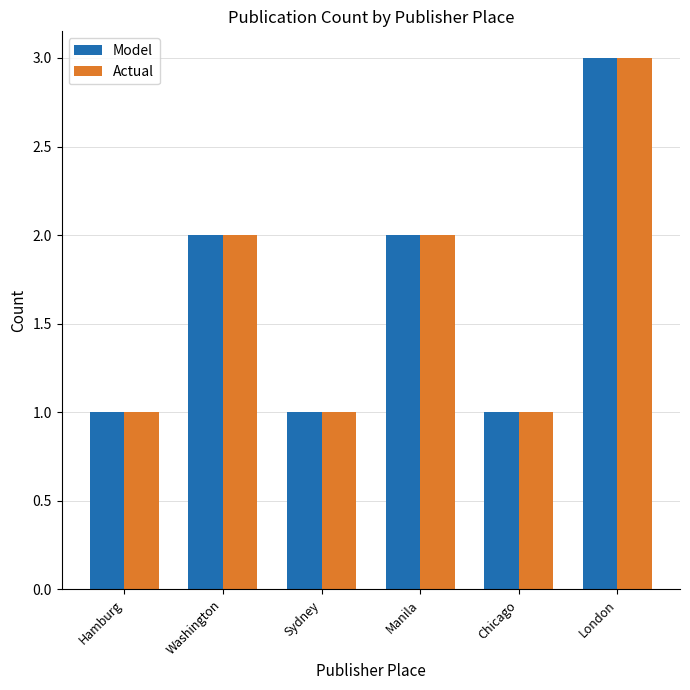

Does the chart contain stacked bars?

No